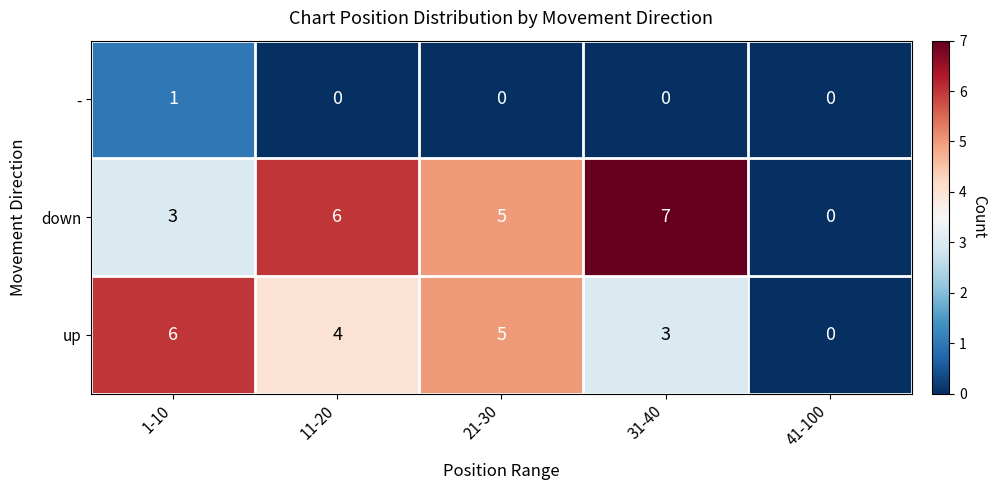

Which series changed the most between 11-20 and 41-100?

down